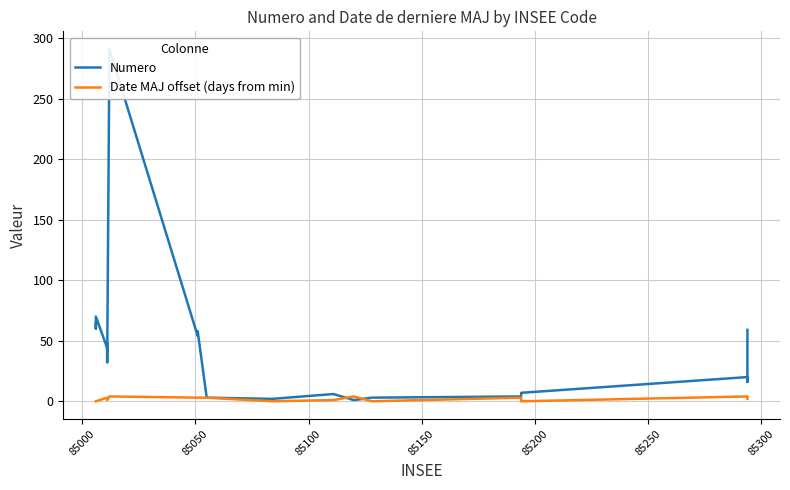

True or false: Date MAJ offset (days from min) has more than 0 interior local peaks.

True